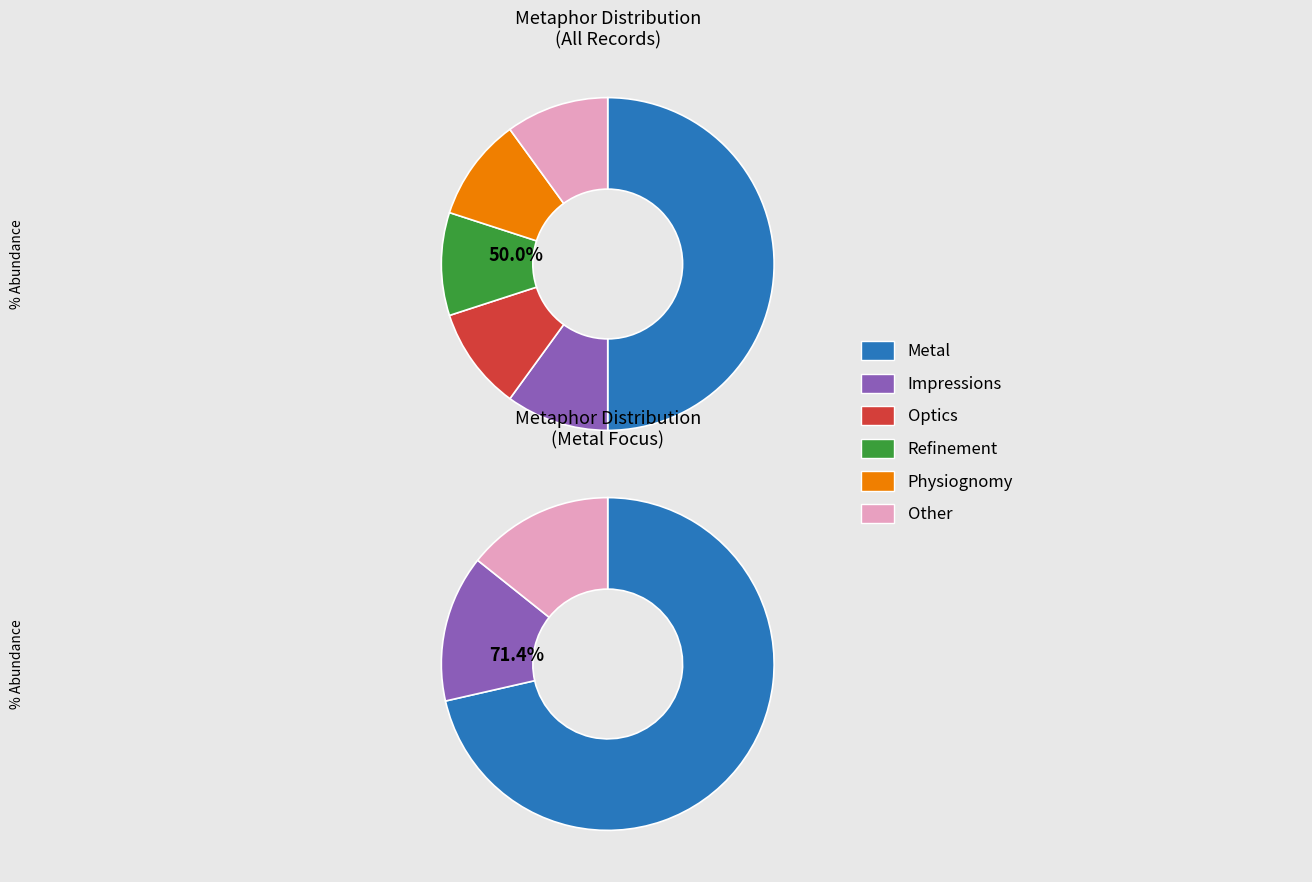

Between Physiognomy and Other, which is larger?

Physiognomy